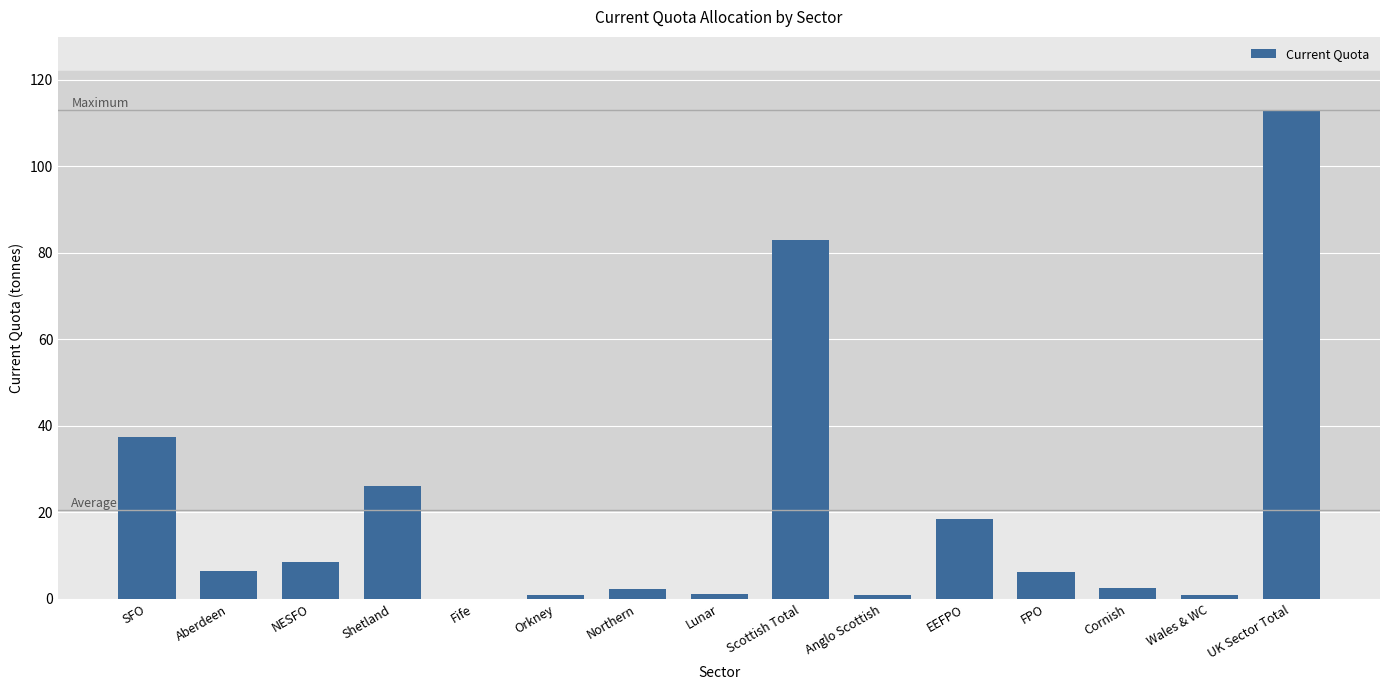

What is the sum of all values?

307.9